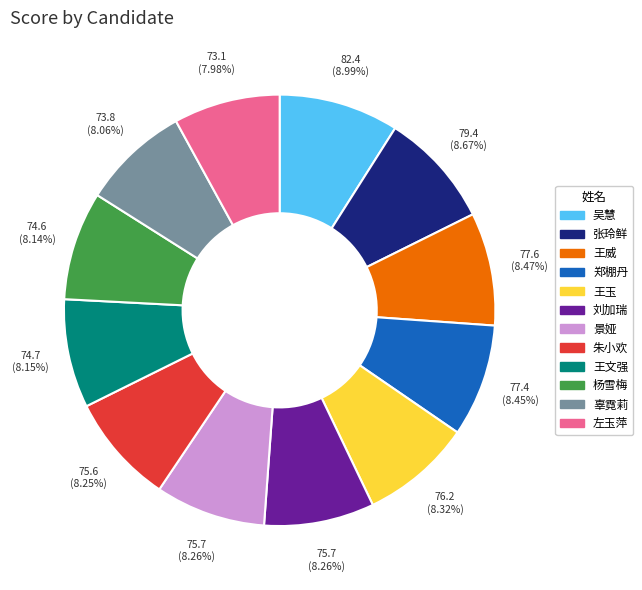

Does any single category account for the majority?

No